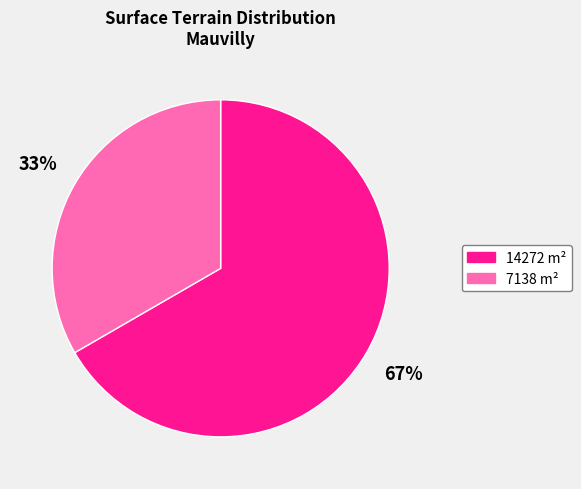

What is the ratio of the value at 7138 to the value at 14272?

0.5